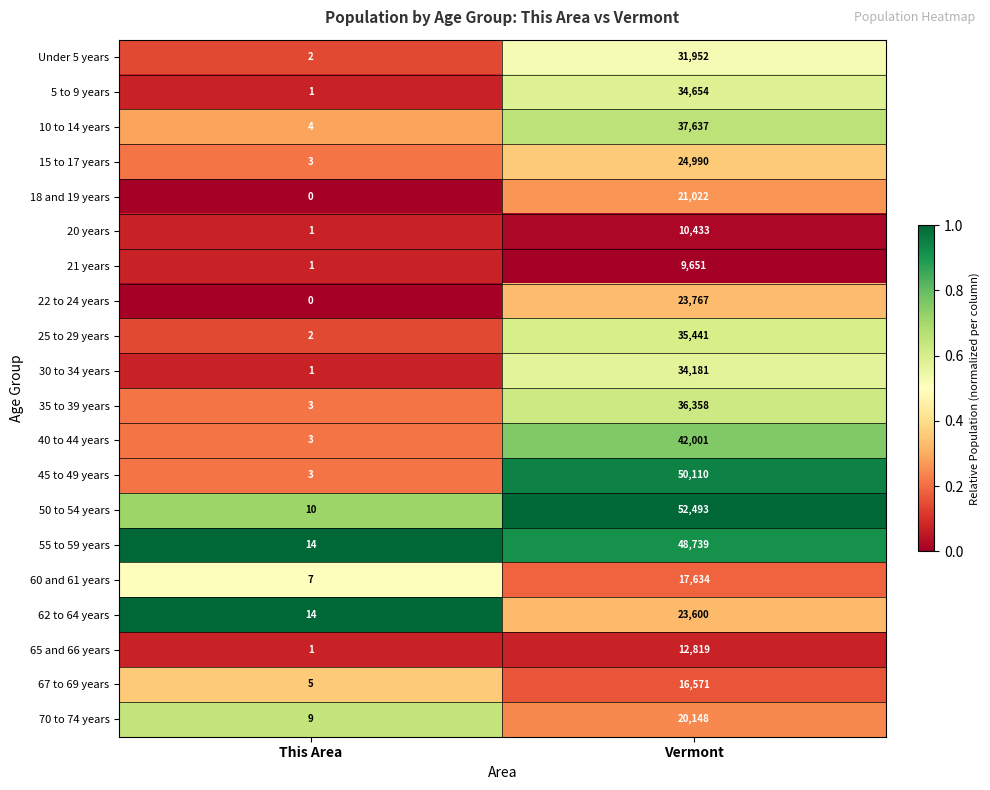

Which category has the lowest value in the 65 and 66 years series?

This Area